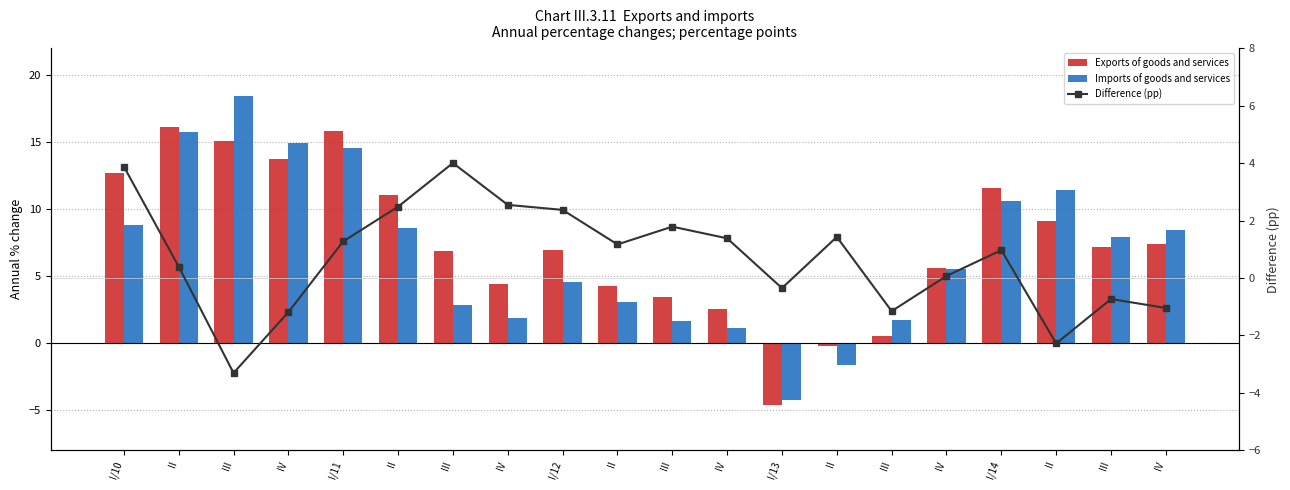

How many values in the Difference (pp) series are below 1?

10